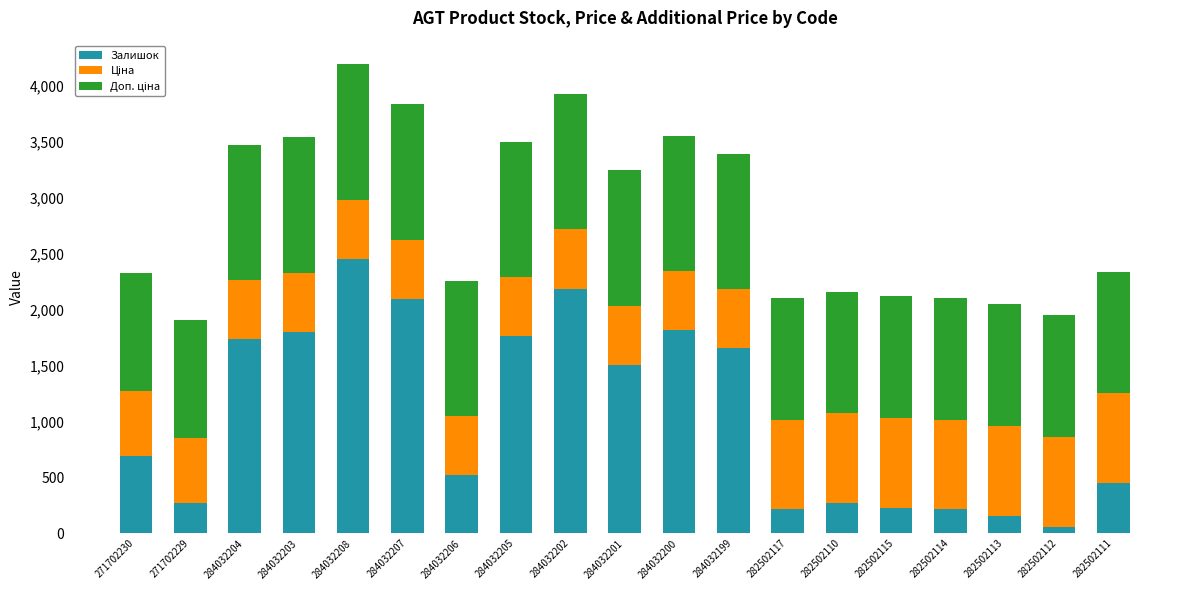

What is the sum of the Залишок values at 271702230 and 284032204?

2428.0